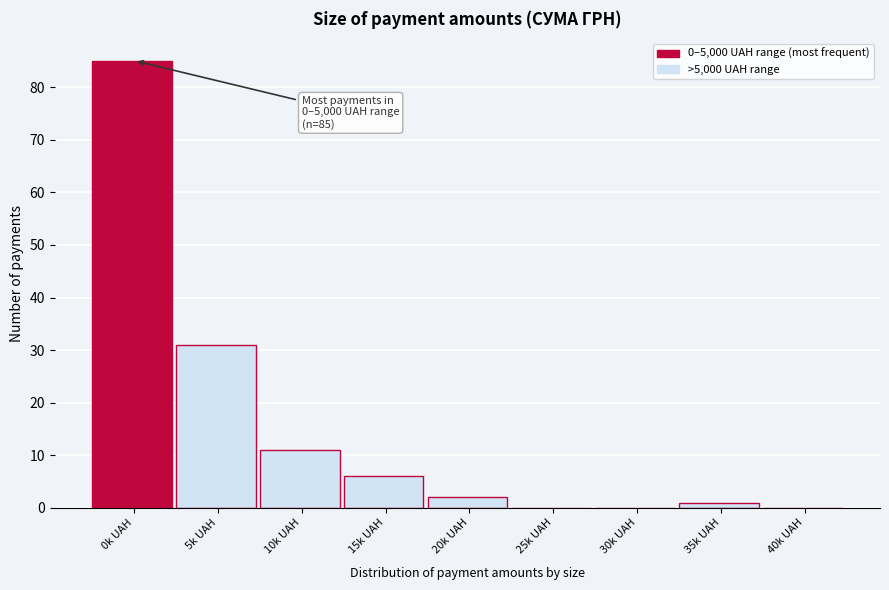

Reading left to right, list all the values displayed in this chart.

0k UAH=85	5k UAH=31	10k UAH=11	15k UAH=6	20k UAH=2	25k UAH=0	30k UAH=0	35k UAH=1	40k UAH=0